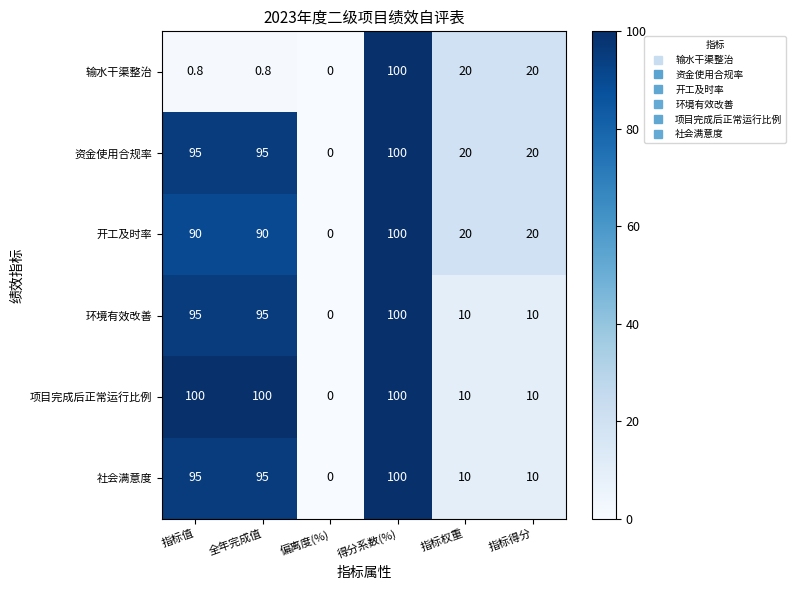

What is the approximate value of 项目完成后正常运行比例 at 得分系数(%)?

100.0